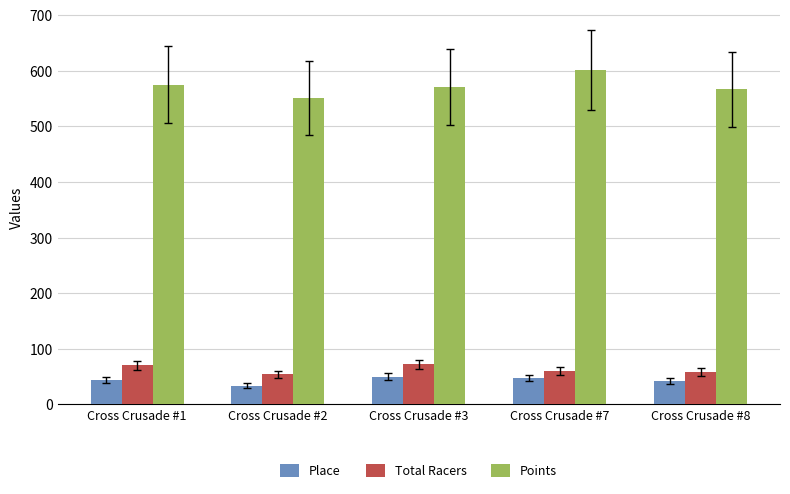

What is the average value of the Place series?

43.6